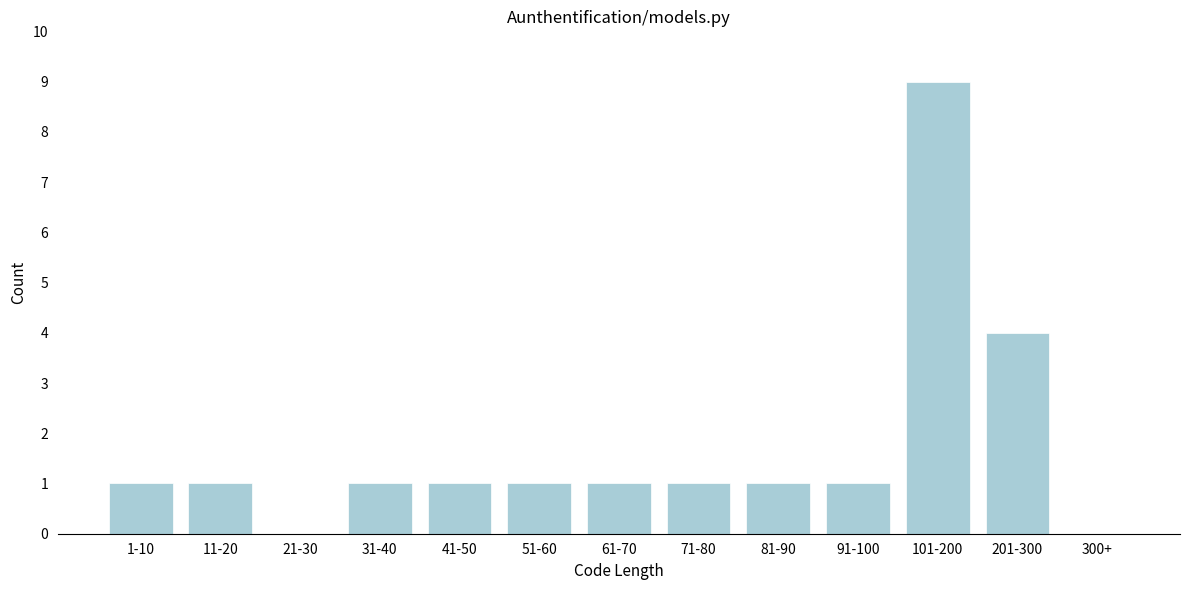

Reading left to right, what are all the values shown in this chart?

1-10=1	11-20=1	21-30=0	31-40=1	41-50=1	51-60=1	61-70=1	71-80=1	81-90=1	91-100=1	101-200=9	201-300=4	300+=0